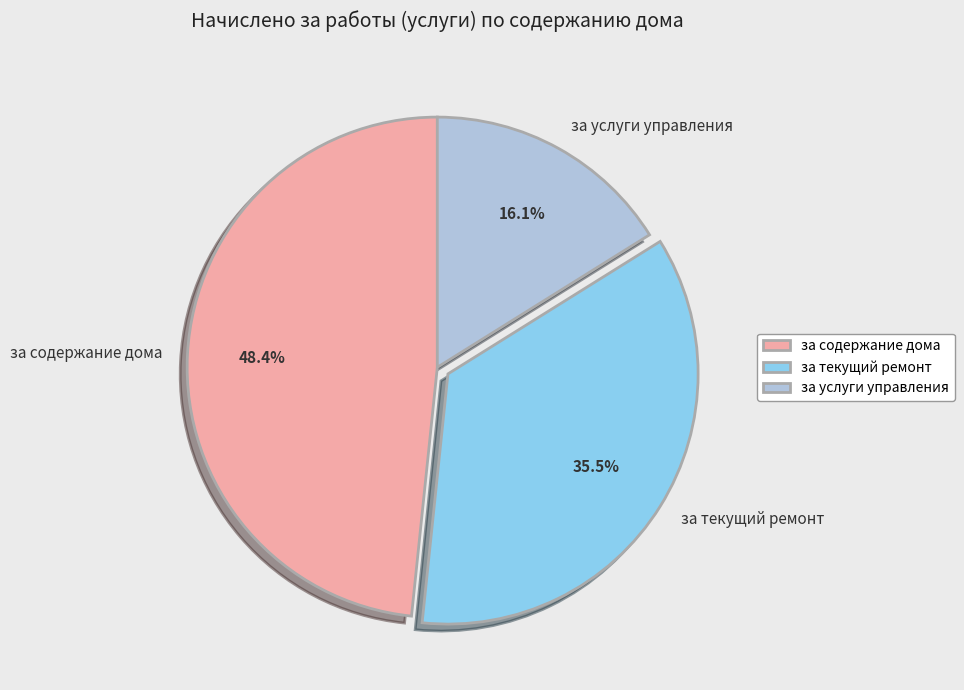

Does any single category account for the majority?

No